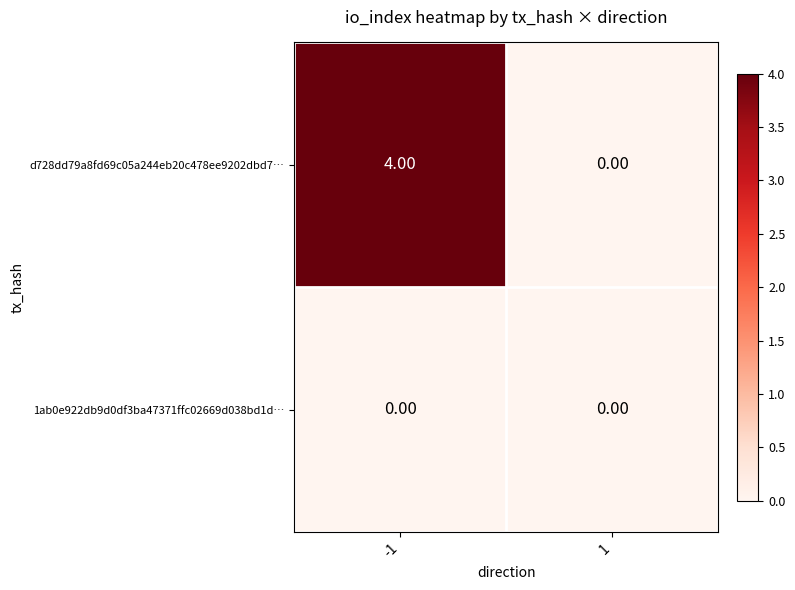

At which category is the sum across all series the highest?

-1